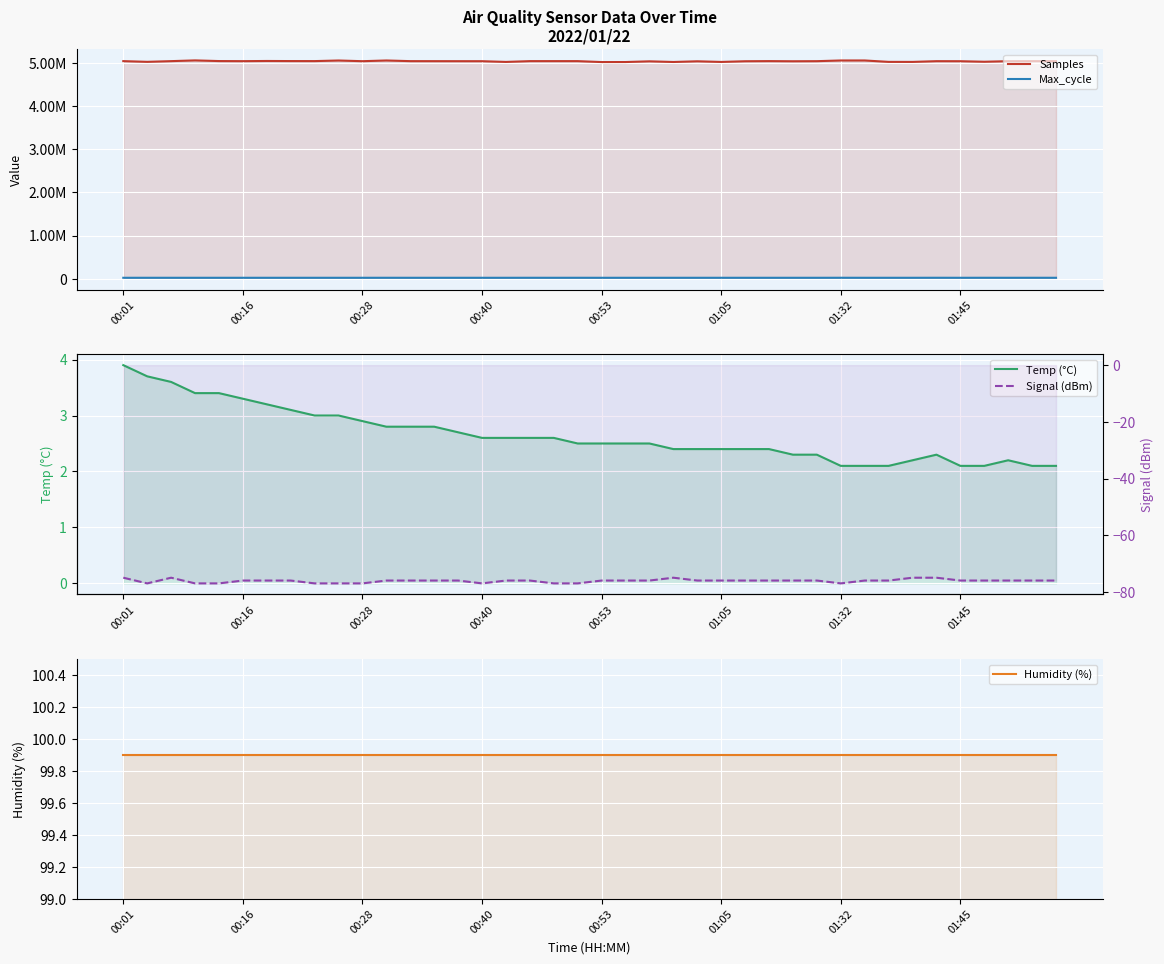

What is the average value of the Max_cycle series?

20130.5